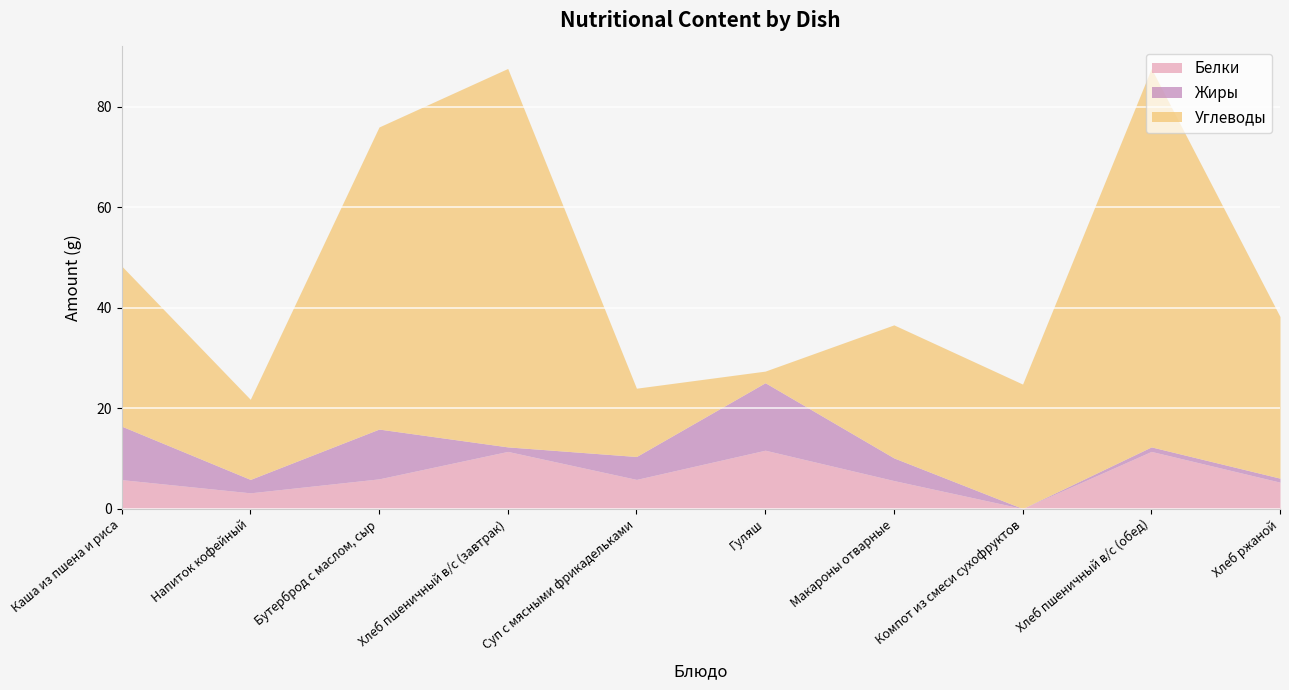

Reading left to right, what are all the values shown in this chart?

Белки: Каша из пшена и риса=5.8	Напиток кофейный=3.2	Бутерброд с маслом, сыр=5.9	Хлеб пшеничный в/с (завтрак)=11.4	Суп с мясными фрикадельками=5.8	Гуляш=11.6	Макароны отварные=5.6	Компот из смеси сухофруктов=0.0	Хлеб пшеничный в/с (обед)=11.4	Хлеб ржаной=5.3
Жиры: Каша из пшена и риса=10.6	Напиток кофейный=2.7	Бутерброд с маслом, сыр=9.9	Хлеб пшеничный в/с (завтрак)=0.9	Суп с мясными фрикадельками=4.6	Гуляш=13.4	Макароны отварные=4.5	Компот из смеси сухофруктов=0.0	Хлеб пшеничный в/с (обед)=0.9	Хлеб ржаной=0.8
Углеводы: Каша из пшена и риса=31.9	Напиток кофейный=15.9	Бутерброд с маслом, сыр=60.1	Хлеб пшеничный в/с (завтрак)=75.3	Суп с мясными фрикадельками=13.6	Гуляш=2.3	Макароны отварные=26.5	Компот из смеси сухофруктов=24.8	Хлеб пшеничный в/с (обед)=75.3	Хлеб ржаной=32.2